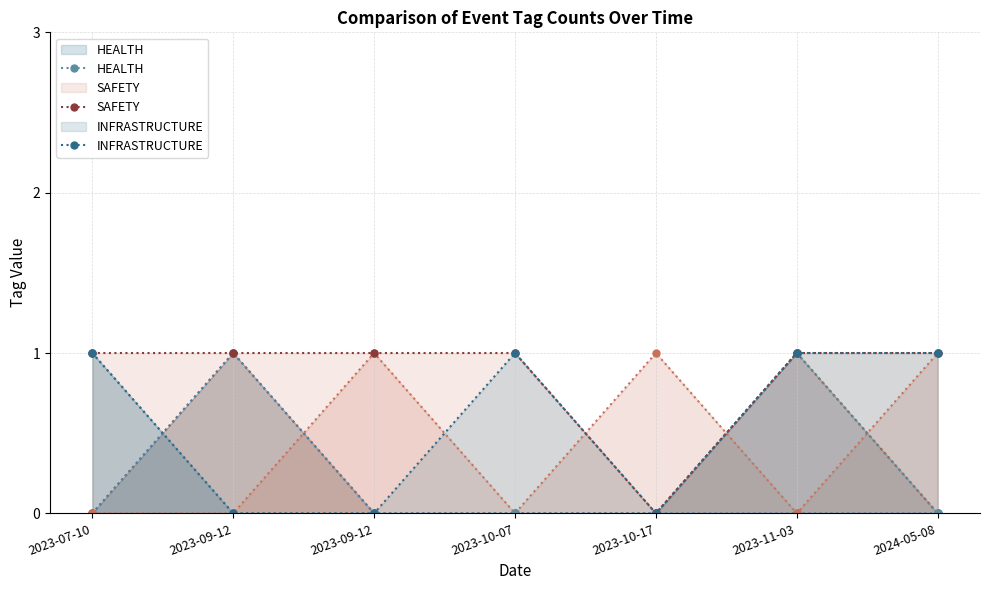

True or false: WATER has a value of 0 at 2023-11-03.

True